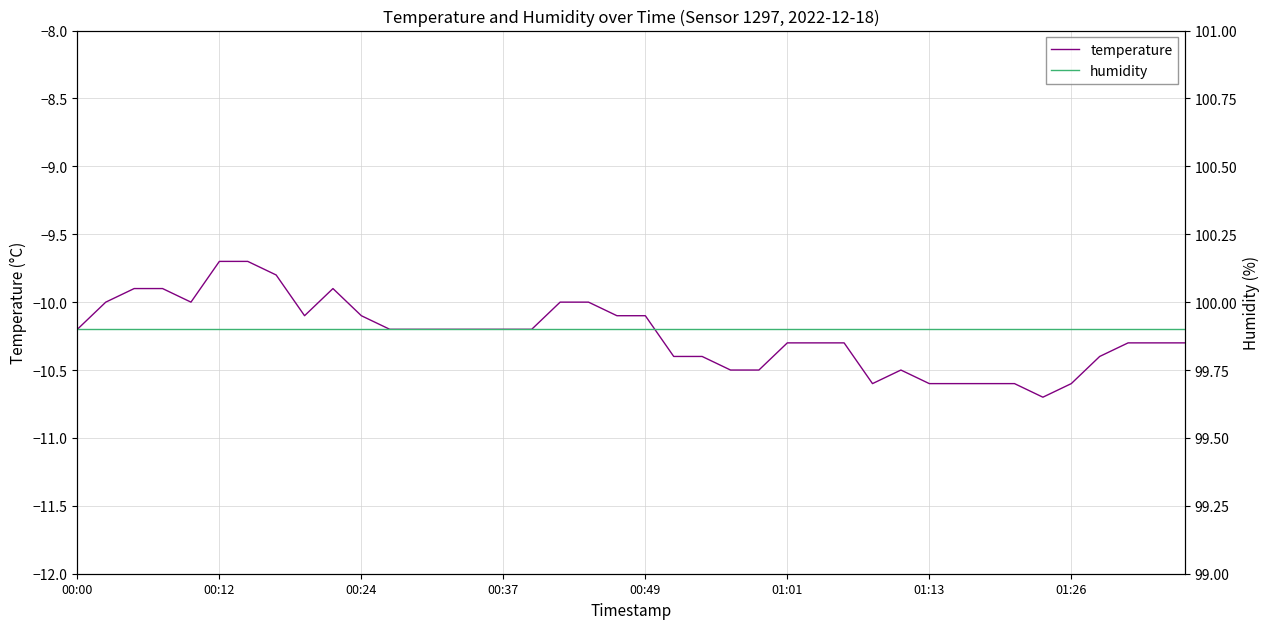

Which category has the lowest value in the humidity series?

00:00